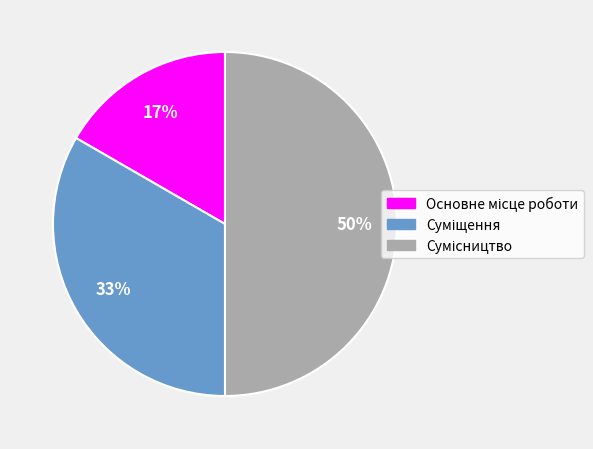

To the nearest percent, what is the average slice percentage?

33%